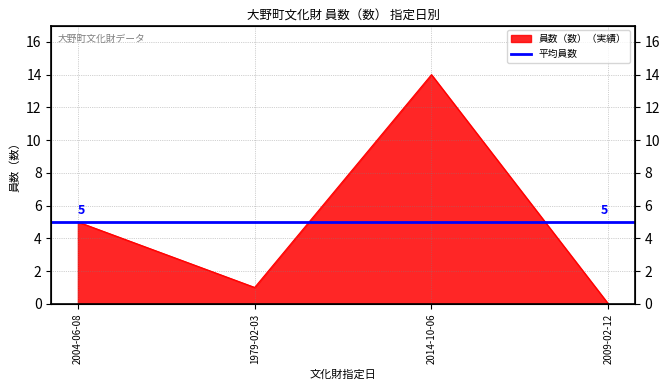

Reading left to right, list all the values displayed in this chart.

2004-06-08=5	1979-02-03=1	2014-10-06=14	2009-02-12=0